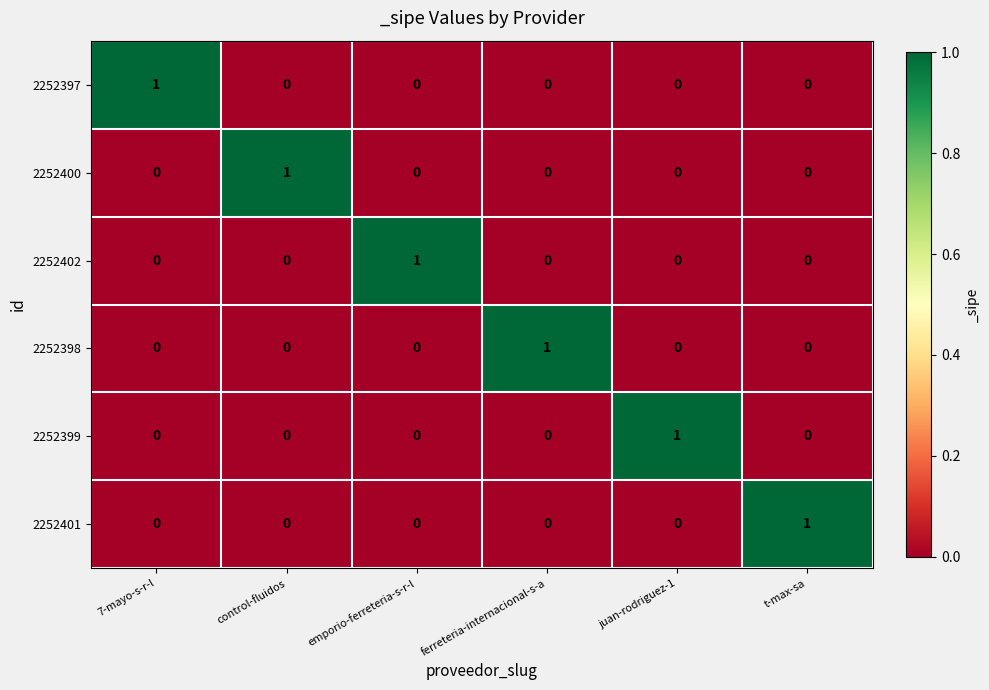

The value of 2252399 at 7-mayo-s-r-l is 0. True or false?

True